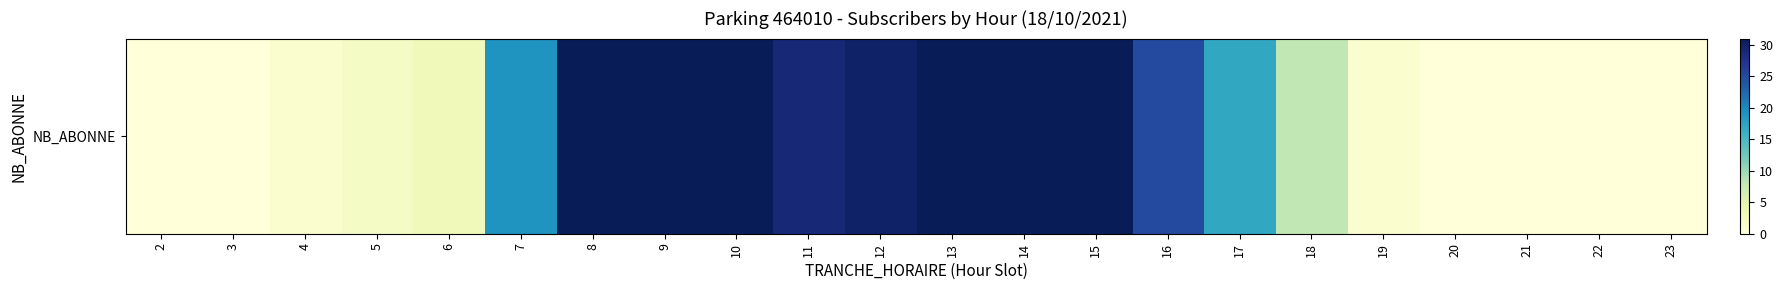

What is the average value?

15